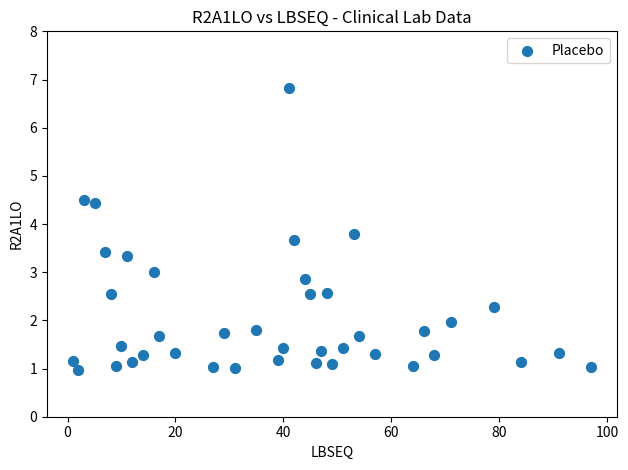

What is the range of X values (max minus min)?

96.0